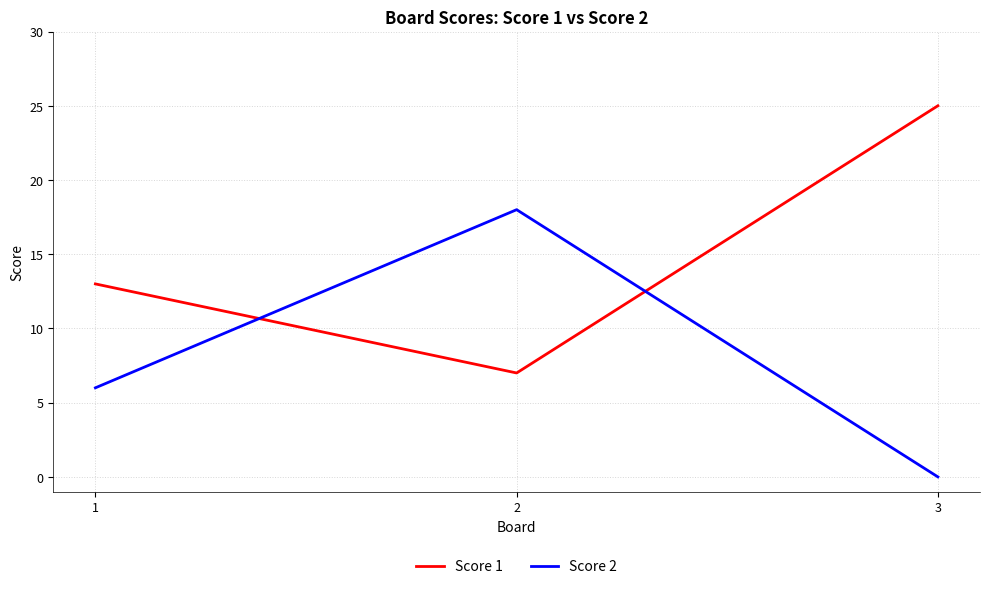

Is the value of Score 2 at 1 greater than the value of Score 1 at 3?

No